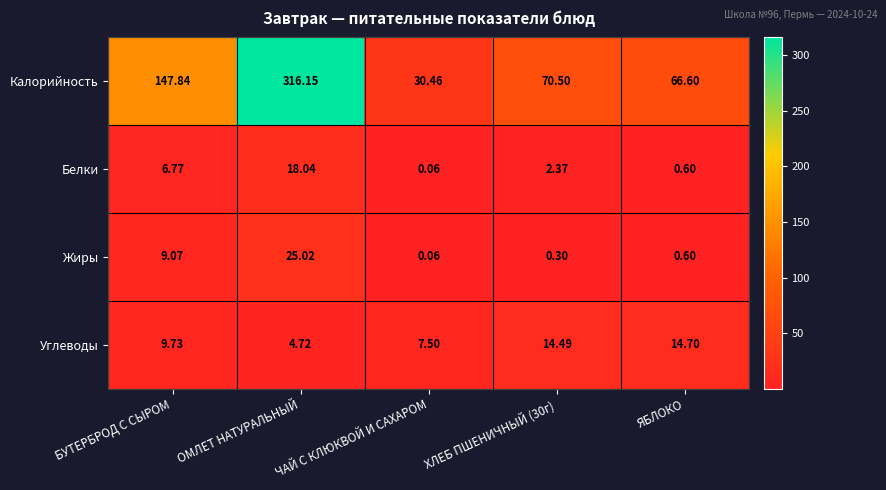

Which series changed the most between ЧАЙ С КЛЮКВОЙ И САХАРОМ and ЯБЛОКО?

Калорийность